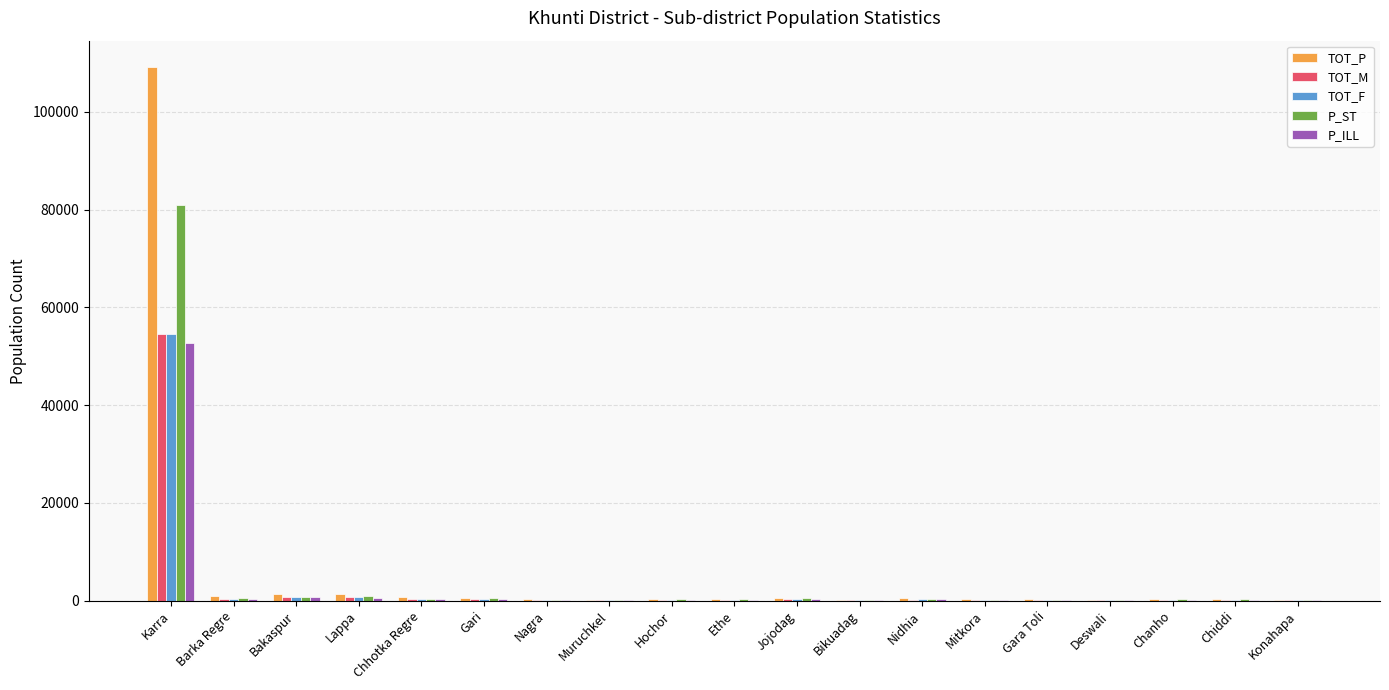

What is the sum of all P_ST values?

87690